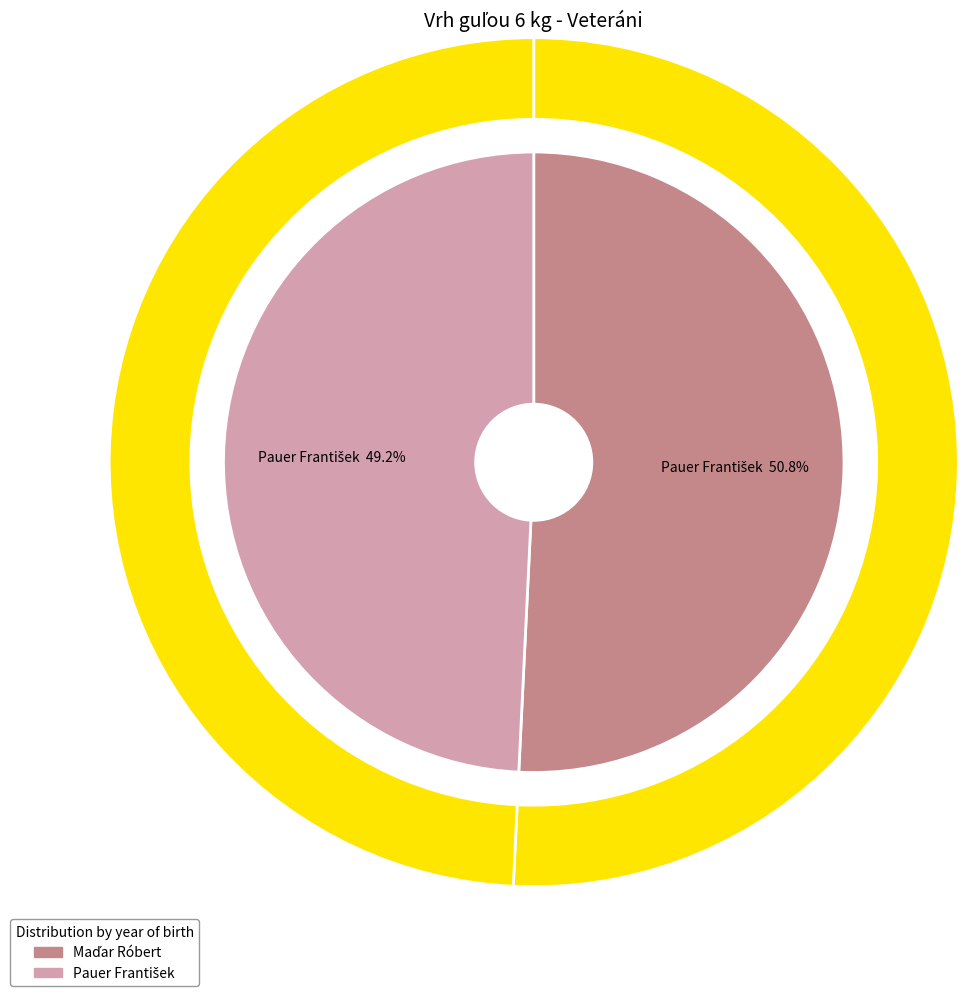

The Maďar Róbert slice represents 51% of the pie. True or false?

True